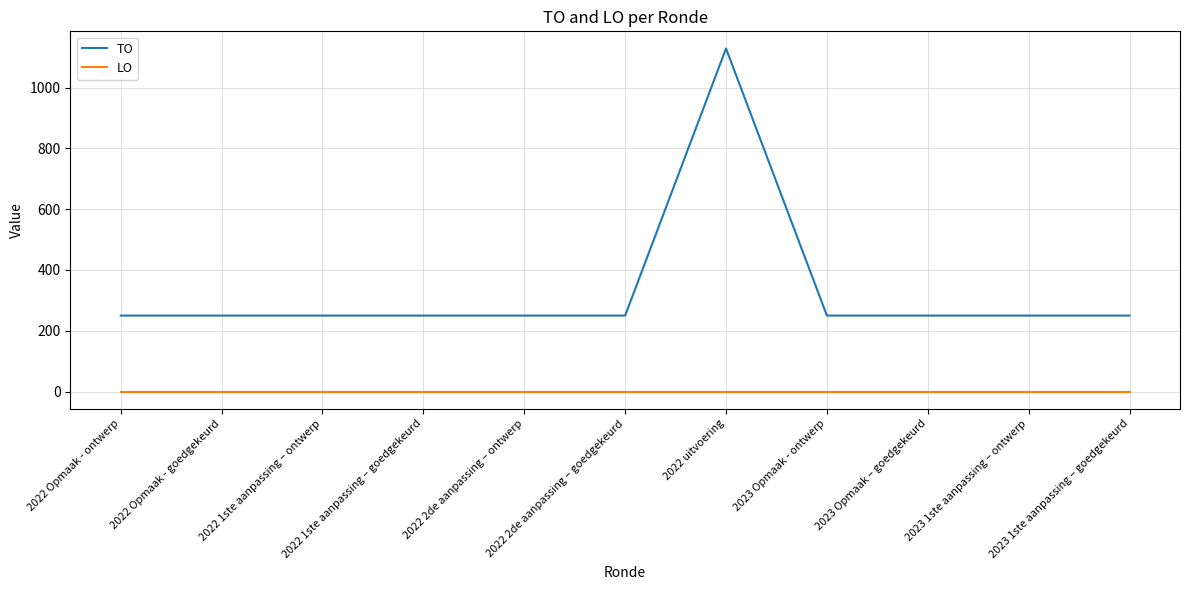

True or false: LO and TO cross at least once.

False